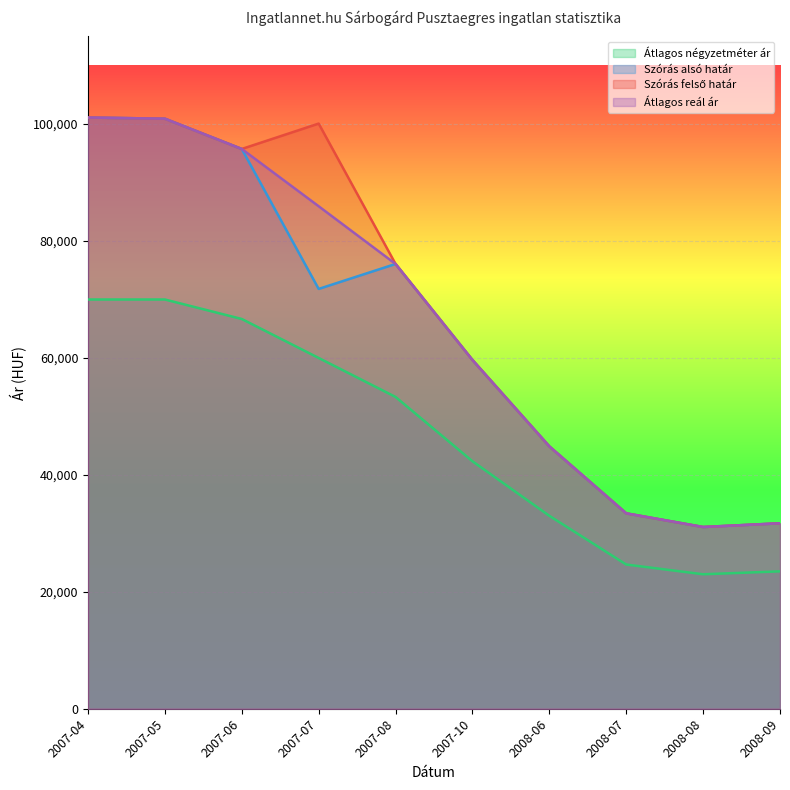

What is the approximate value of Szórás alsó határ at 2007-08?

76079